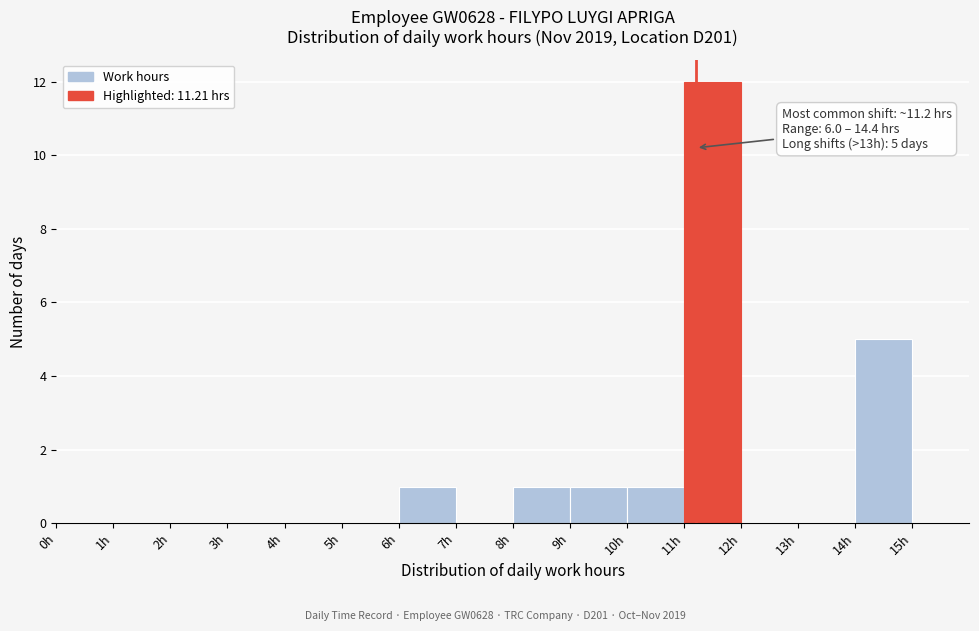

Which range on the x-axis has the tallest bar?

11 to 12